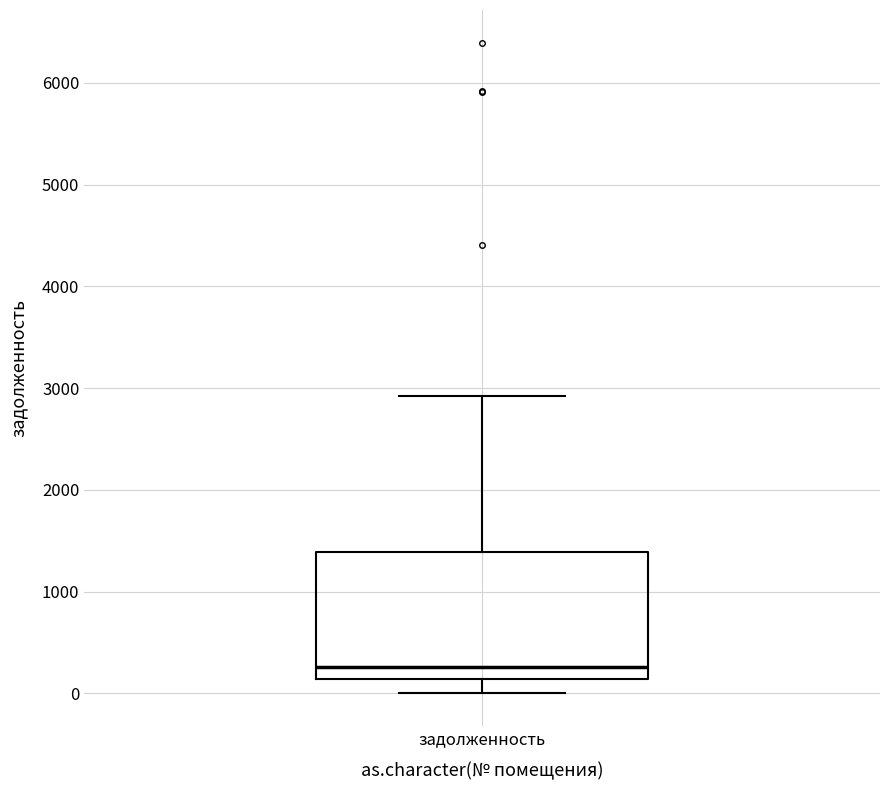

Where does the lower whisker of the box for задолженность end on the y-axis? The values are not printed on the chart, so give them approximately, as read against the axis.

0